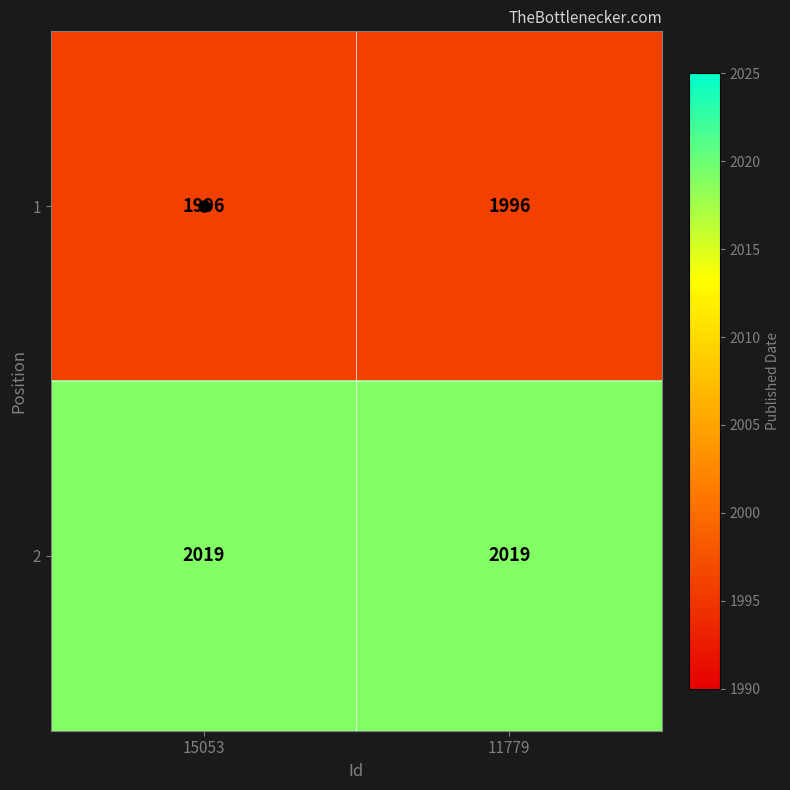

What is the total value across all series at 15053?

4015